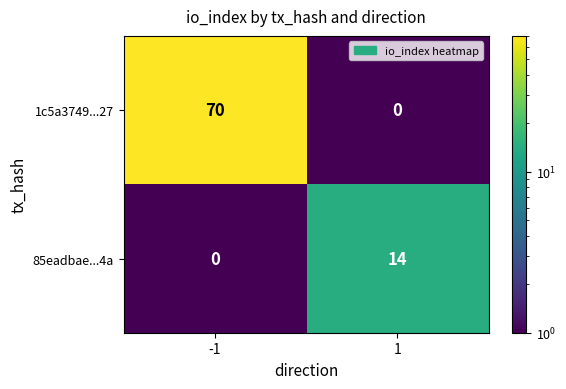

What is the sum of the 1c5a3749...27 values at 1 and -1?

70